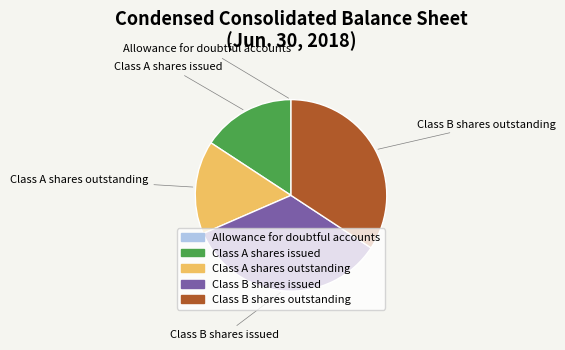

The Class A shares issued slice represents 16% of the pie. True or false?

True